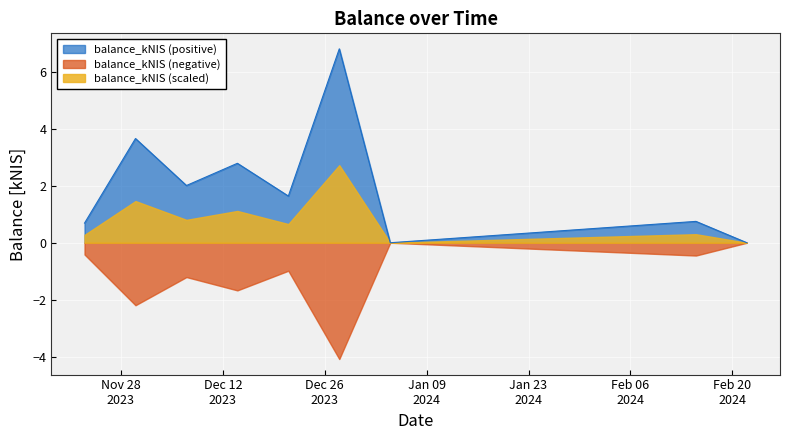

Which category has the highest value across all series?

2023-12-28